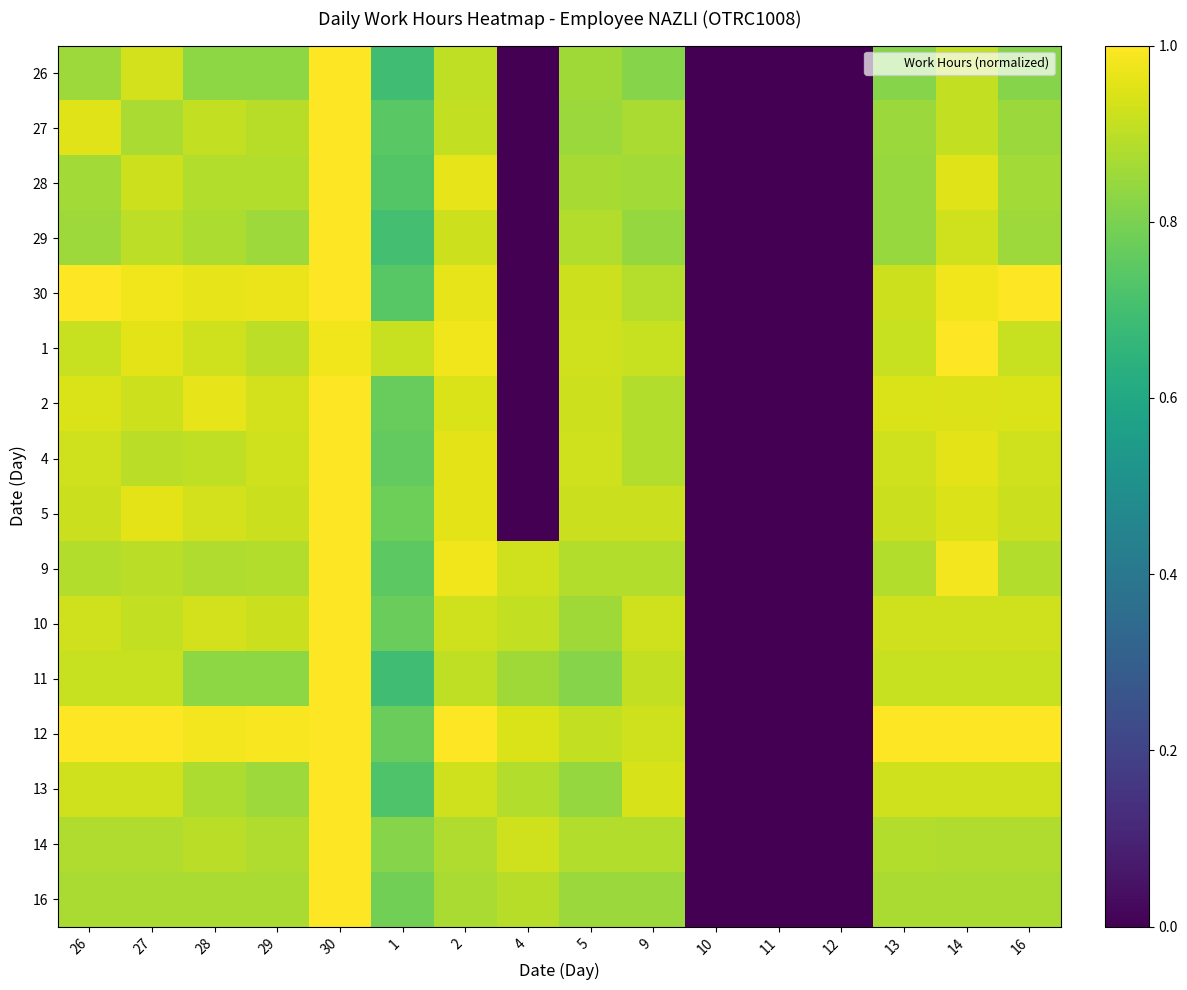

Which label corresponds to the largest value in the chart?

30